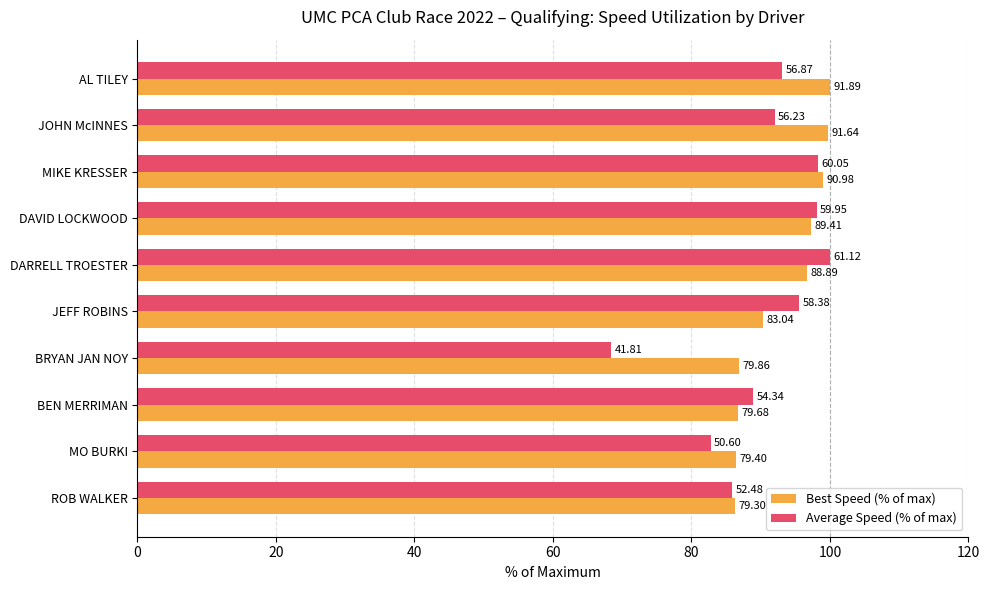

How many values in the Best Speed (% of max) series exceed 96?

5